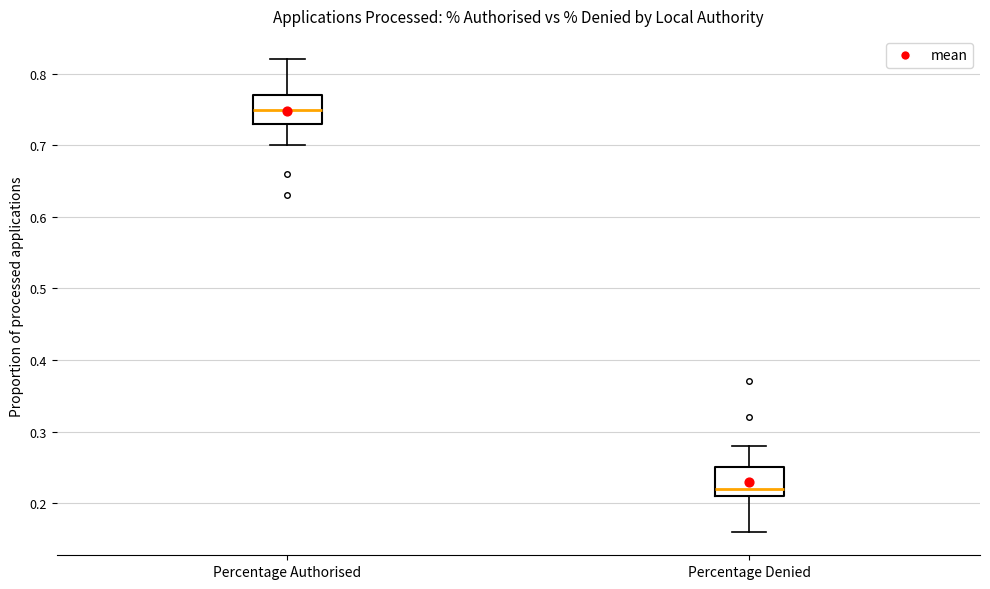

Where does the lower whisker of the box for Percentage Authorised end on the y-axis? The values are not printed on the chart, so give them approximately, as read against the axis.

0.70